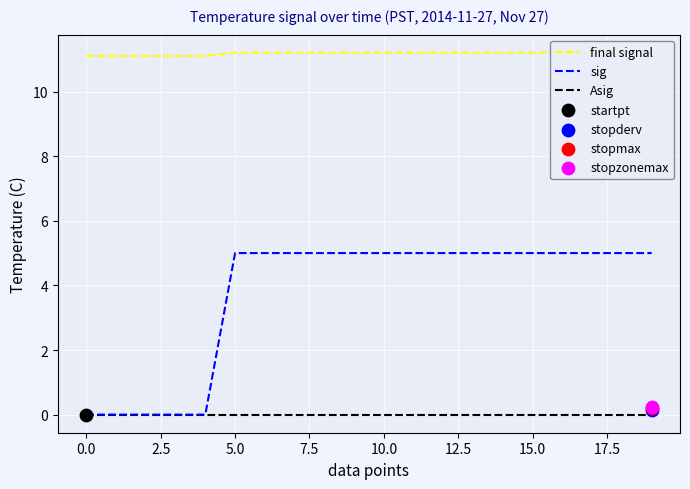

The value of sig at 10.0 is 5. True or false?

True